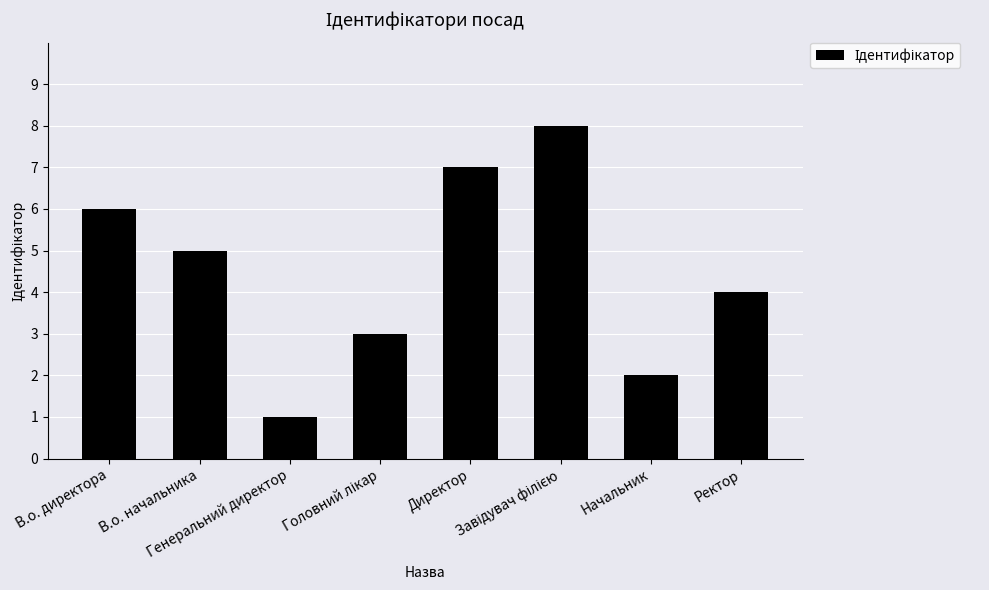

What is the change in value from Директор to Начальник?

-5